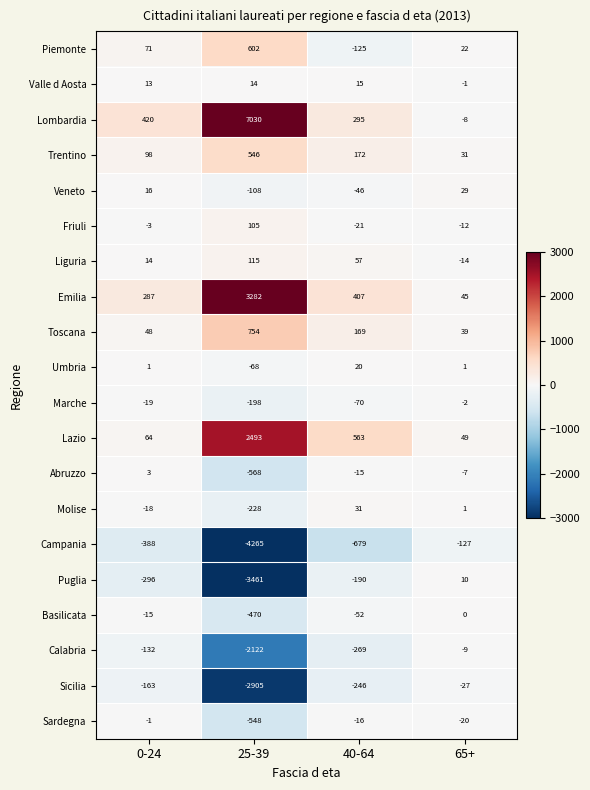

Rank the series at 25-39 from lowest to highest value.

Campania, Puglia, Sicilia, Calabria, Abruzzo, Sardegna, Basilicata, Molise, Marche, Veneto, Umbria, Valle d Aosta, Friuli, Liguria, Trentino, Piemonte, Toscana, Lazio, Emilia, Lombardia